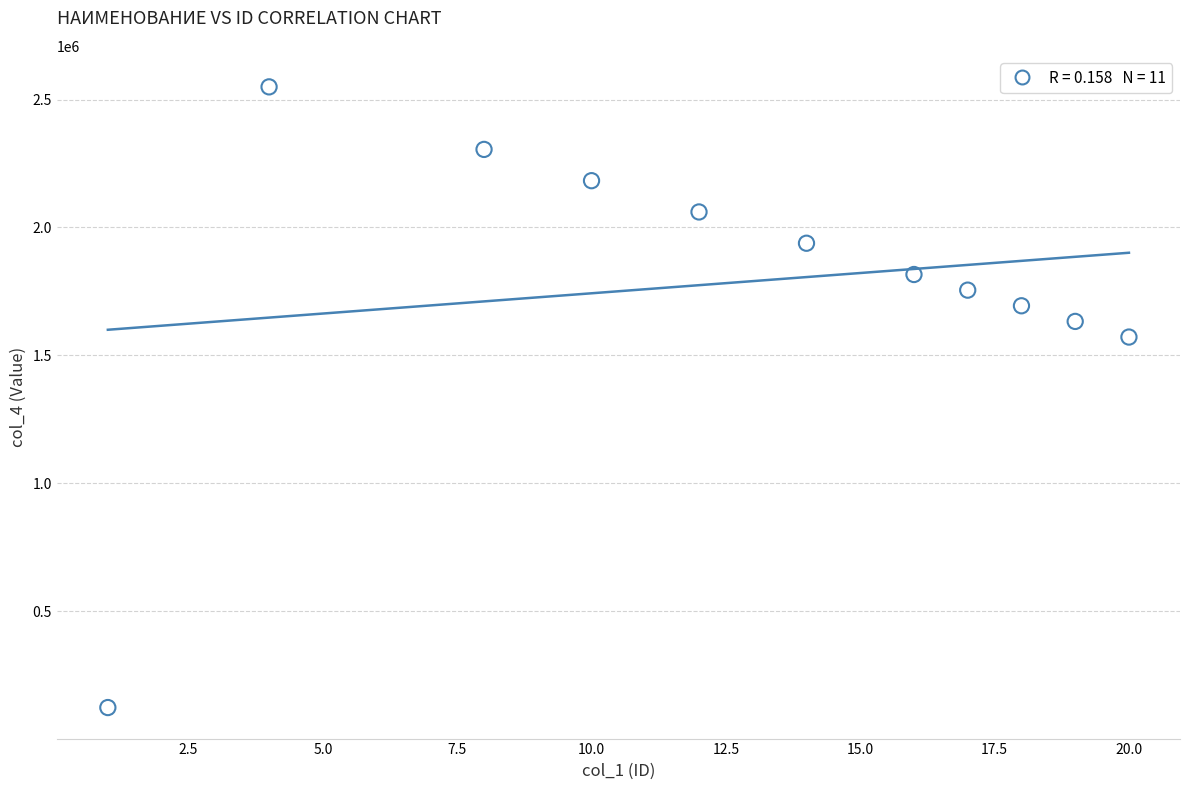

What Y value in the scatter plot is closest to 1336553?

1571706.3